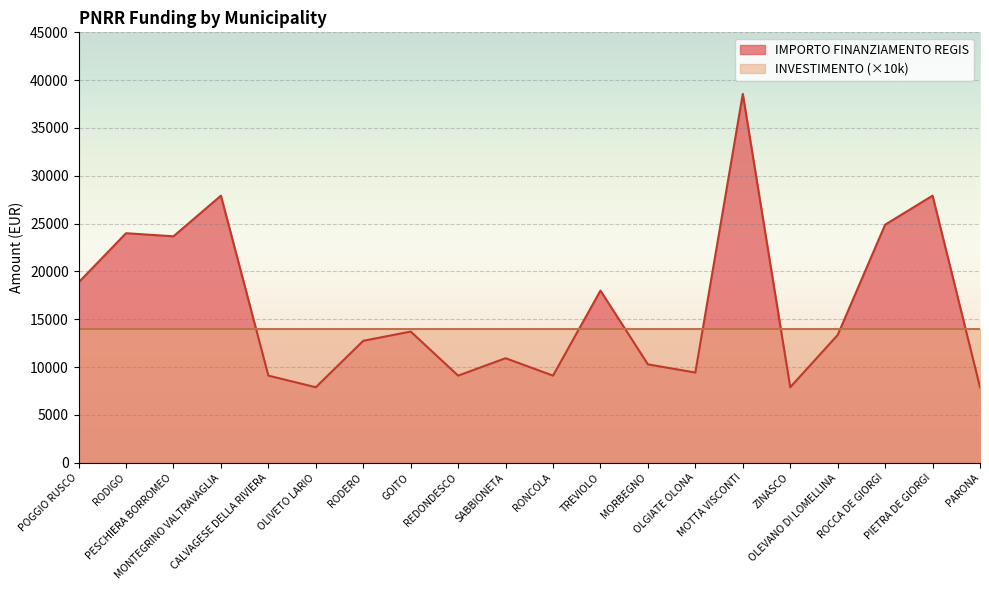

Approximately how many times larger is the value at ROCCA DE GIORGI compared to OLEVANO DI LOMELLINA?

1.9